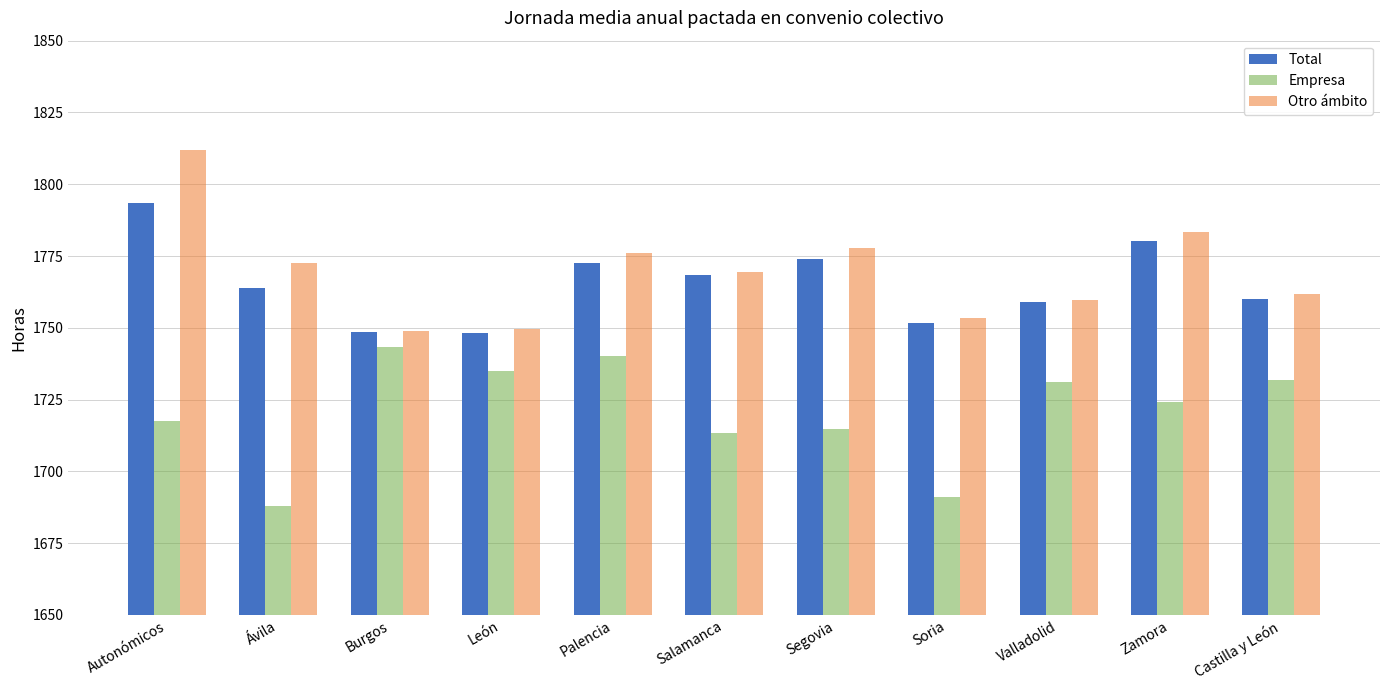

At which category is the sum across all series the highest?

Autonómicos